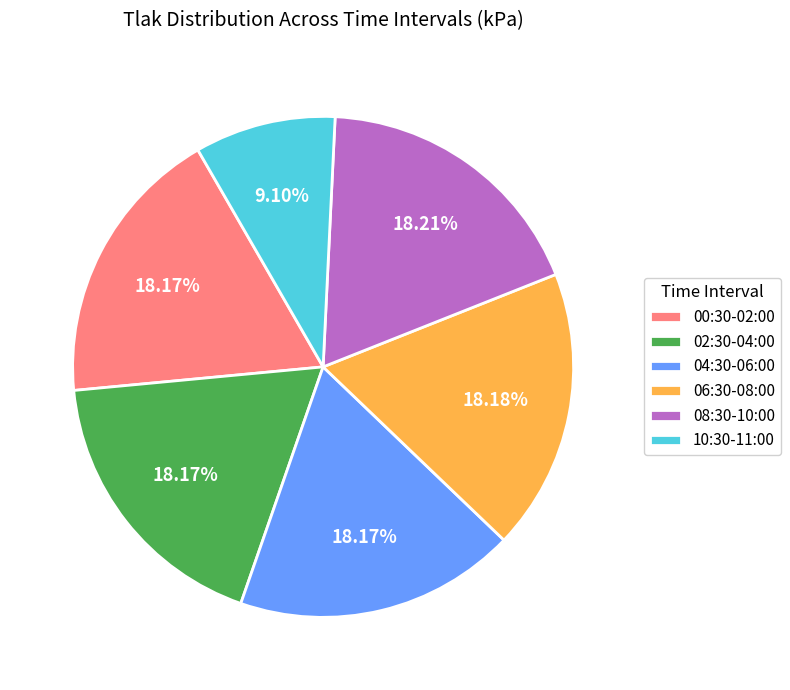

Combined, do 10:30-11:00 and 08:30-10:00 account for over 50%?

No